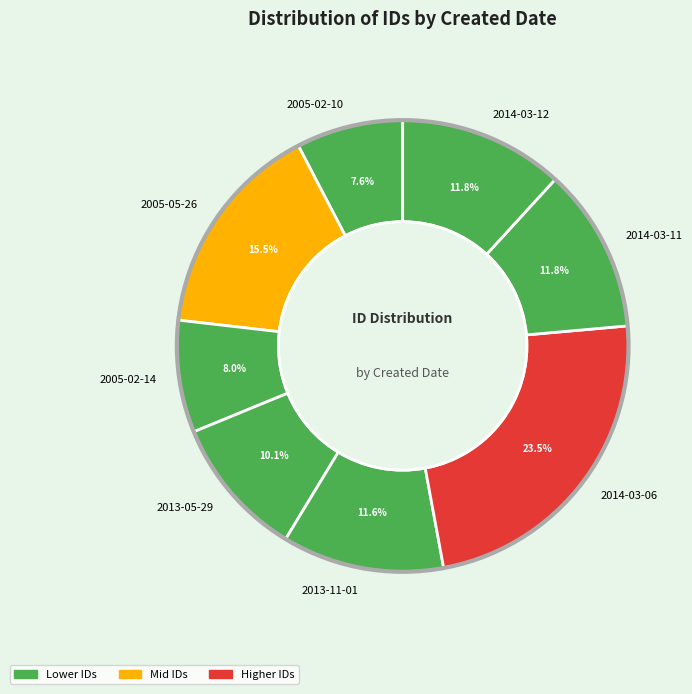

To the nearest percent, what portion does 2014-03-11 represent?

12%